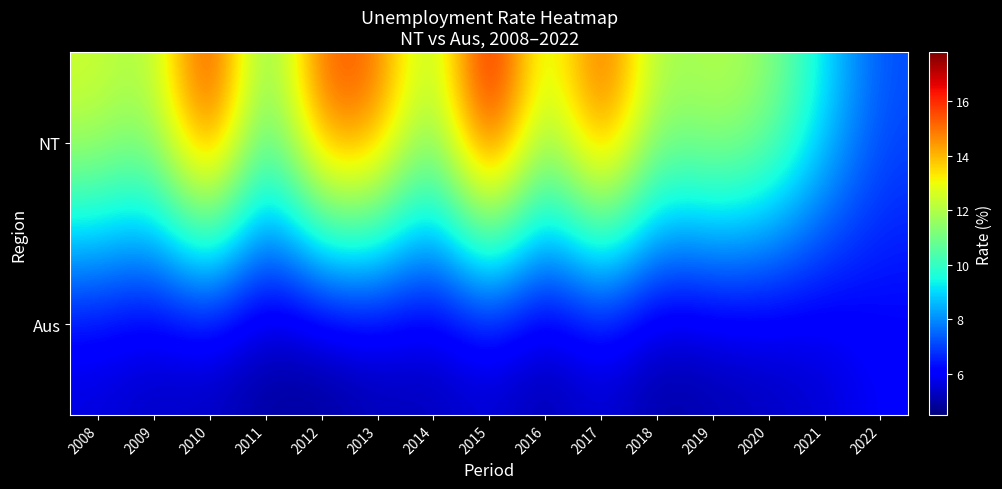

What is the total value across all series at 2022?

13.2